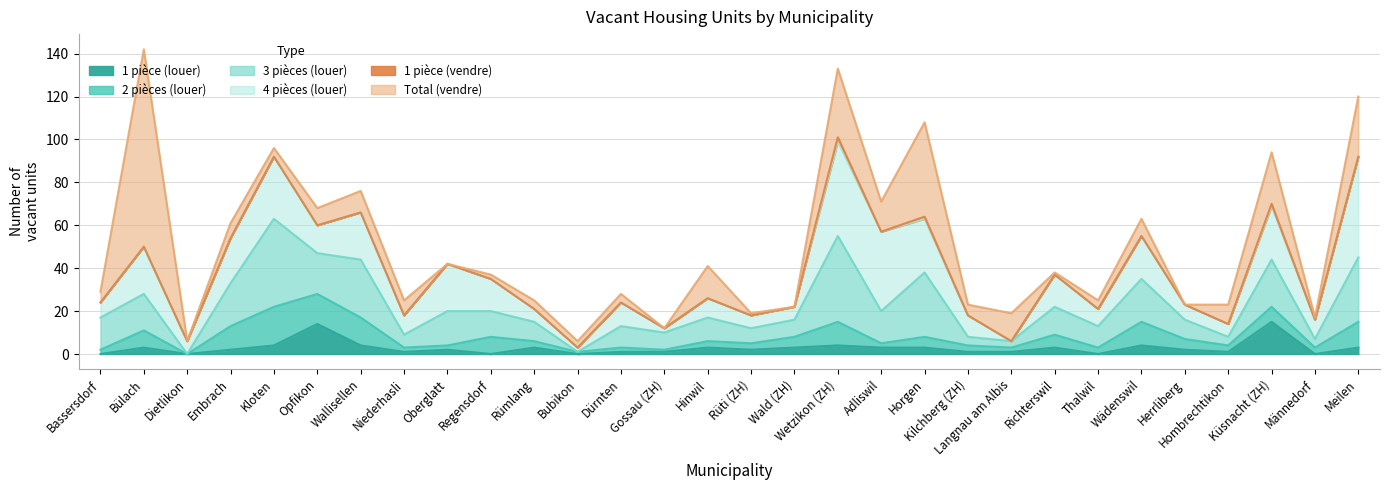

The value of 4 pièces (louer) at Bassersdorf is 7. True or false?

True